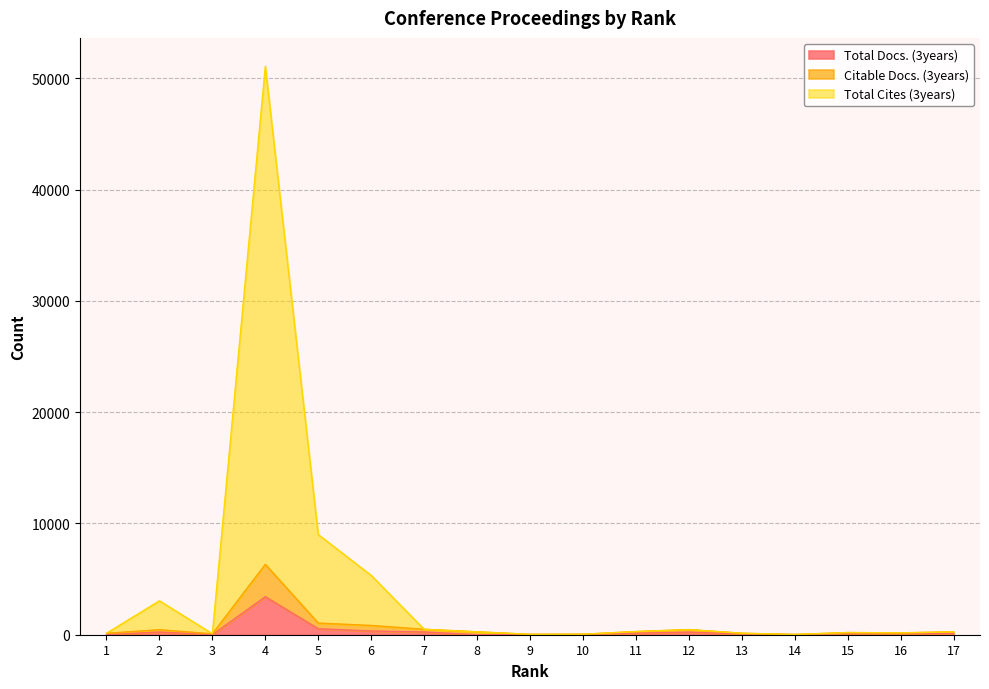

How many series are shown in this chart?

3